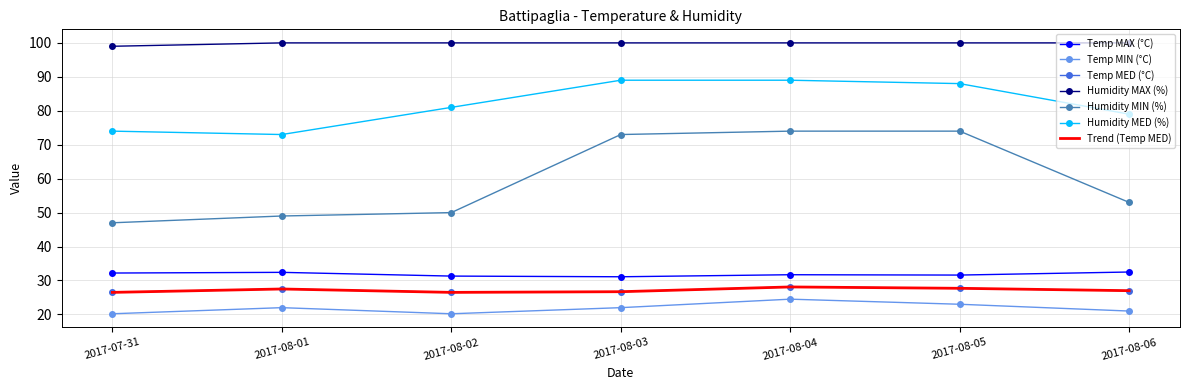

True or false: Humidity MED (%) and Temp MAX (°C) intersect in this chart.

False